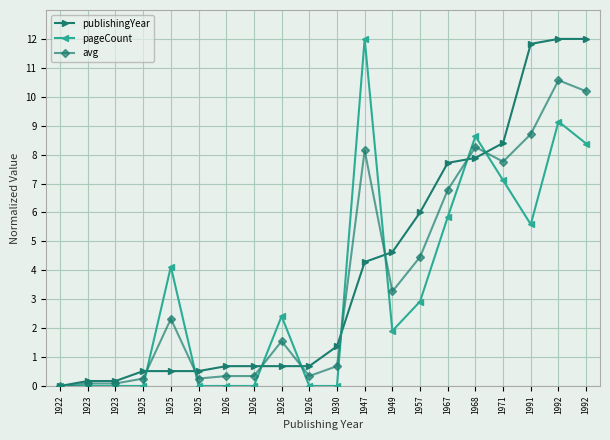

What is the difference between the maximum and second lowest values in the pageCount series?

12.0